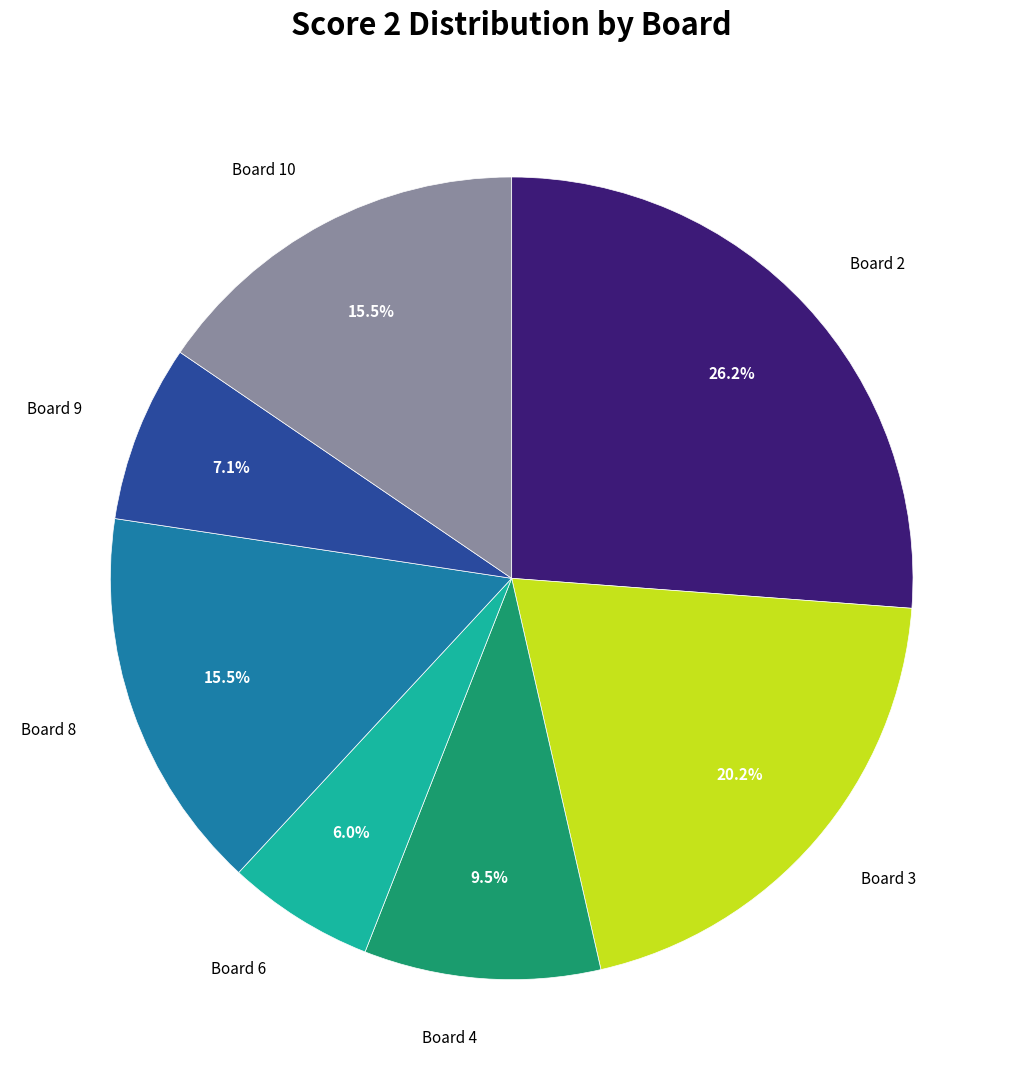

Does any single category account for the majority?

No